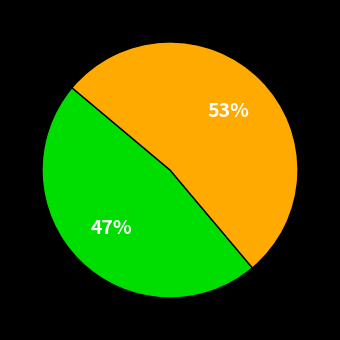

To the nearest percent, what is the average slice percentage?

50%